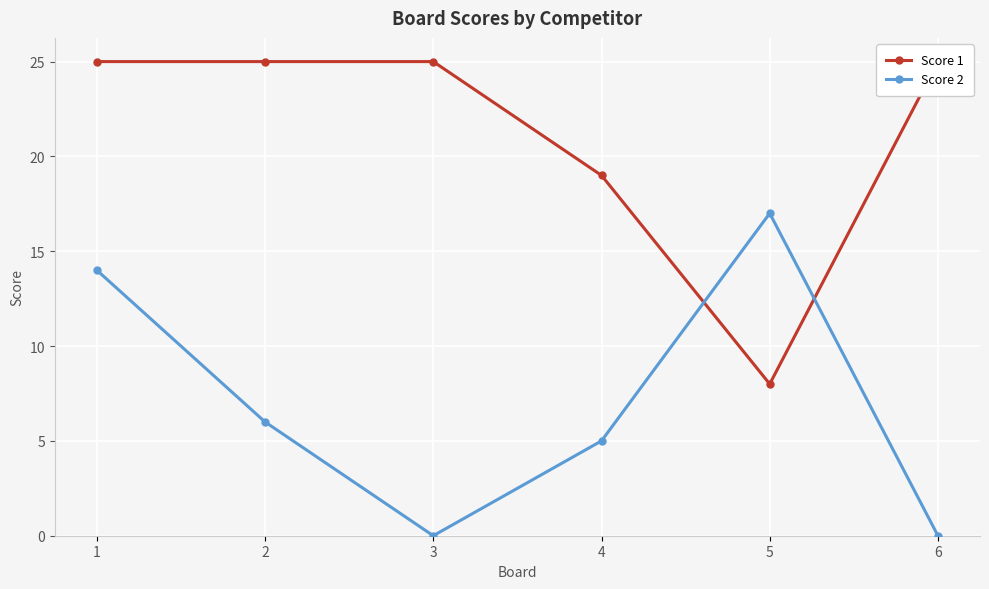

Between 1 and 3, which series saw the biggest shift?

Score 2